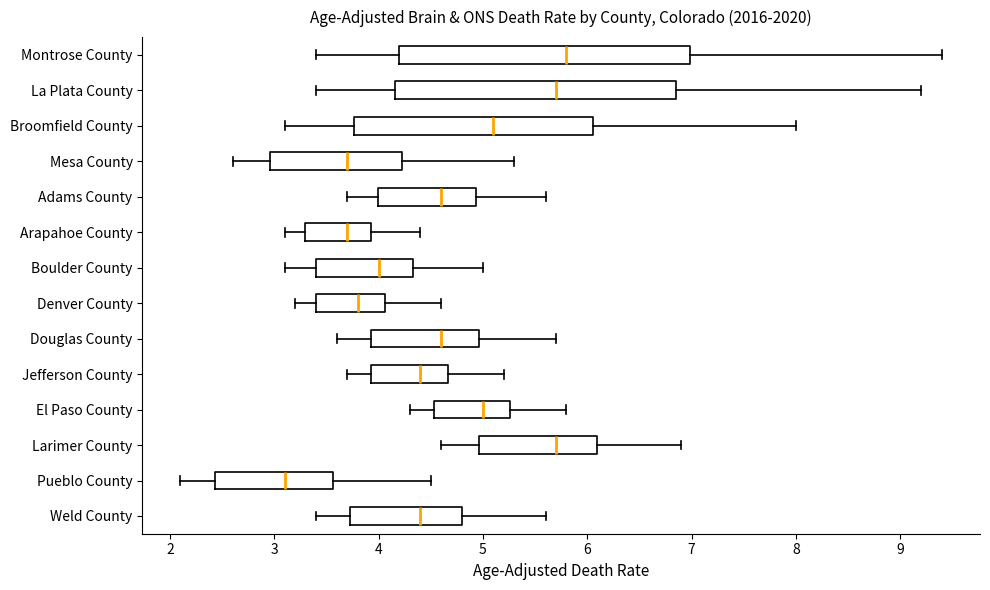

Where is the left edge of the box for Larimer County on the x-axis? The values are not printed on the chart, so give them approximately, as read against the axis.

5.0